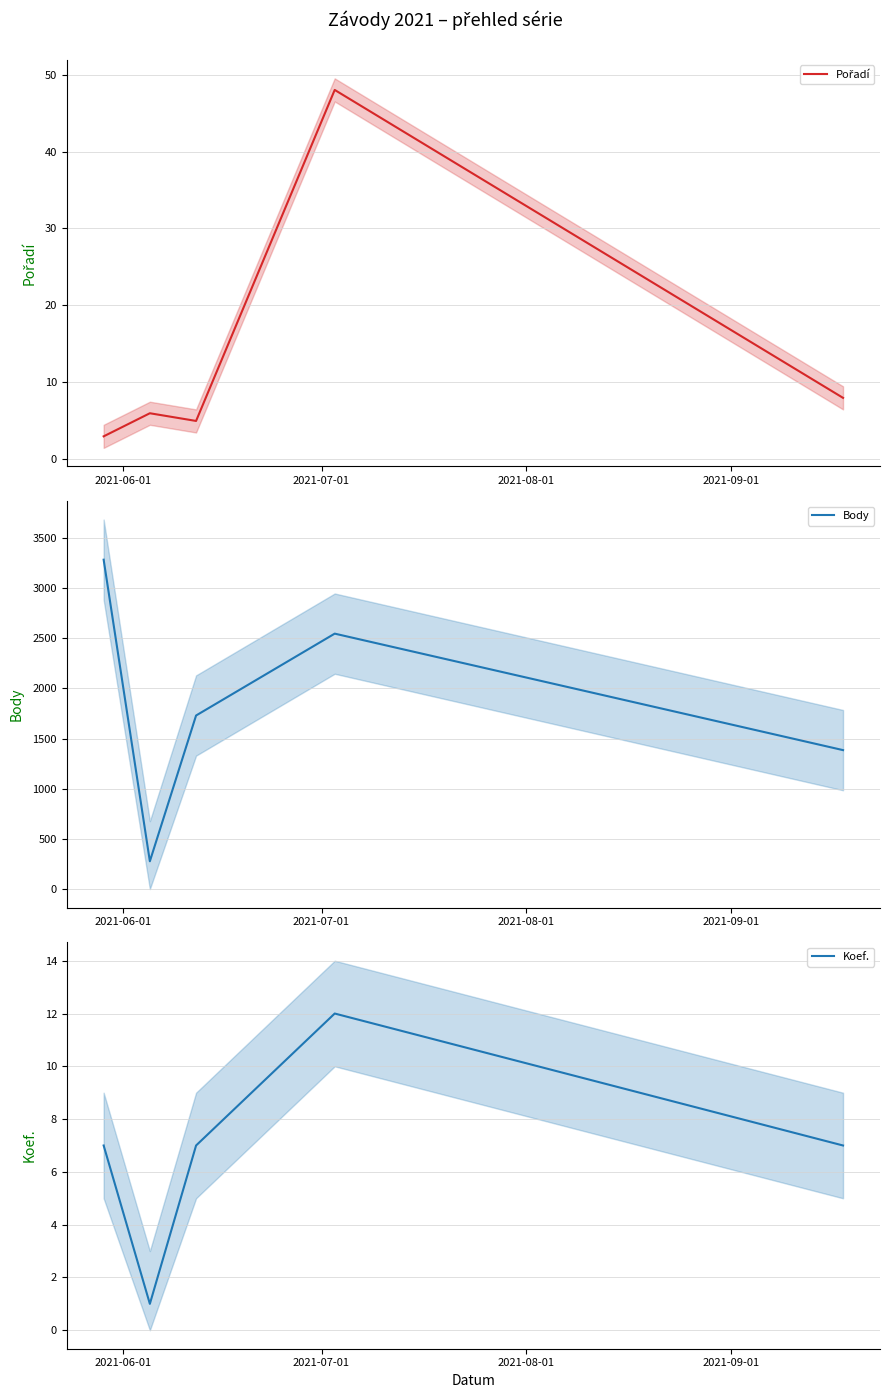

What is the difference between the maximum and minimum values in the Pořadí series?

45